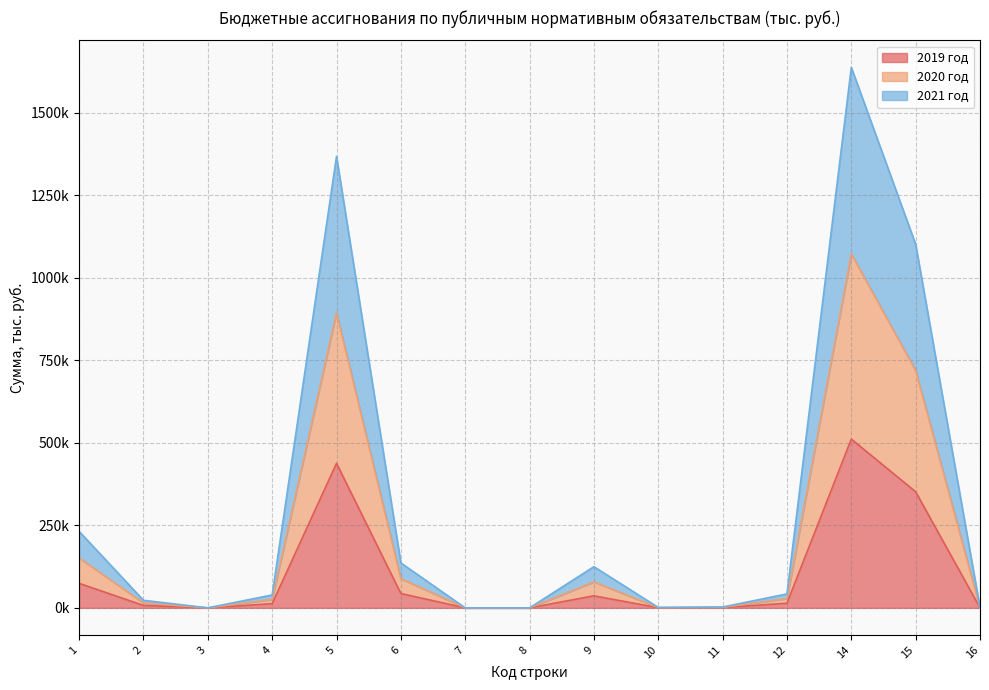

True or false: 2019 год and 2021 год intersect in this chart.

False